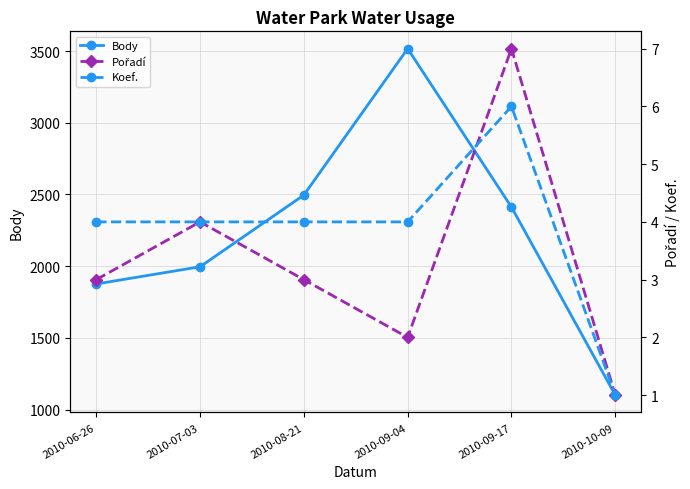

Which series has the widest spread of values?

Body